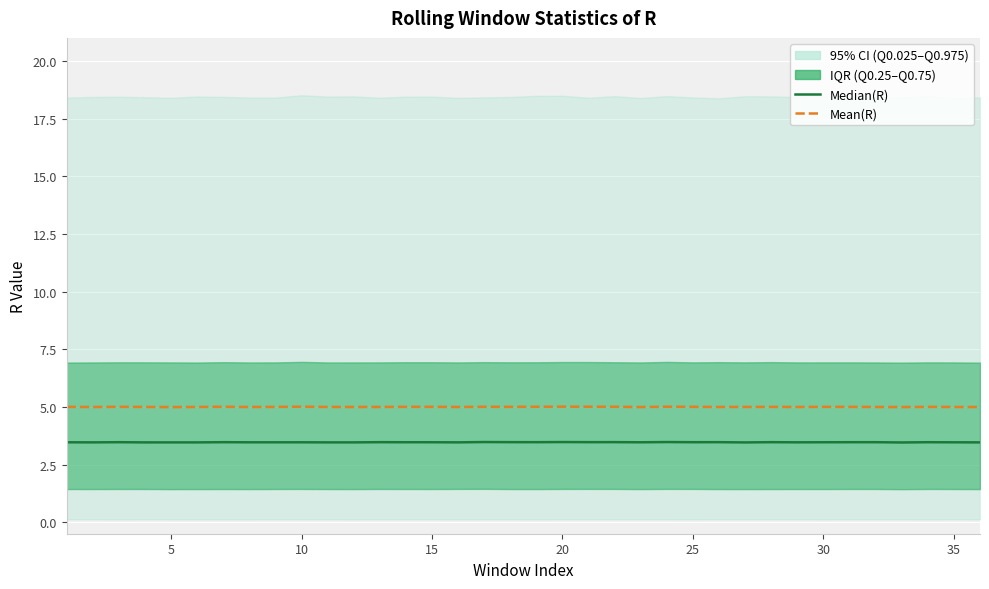

True or false: Median(R) has more than 0 points higher than both neighbors.

True